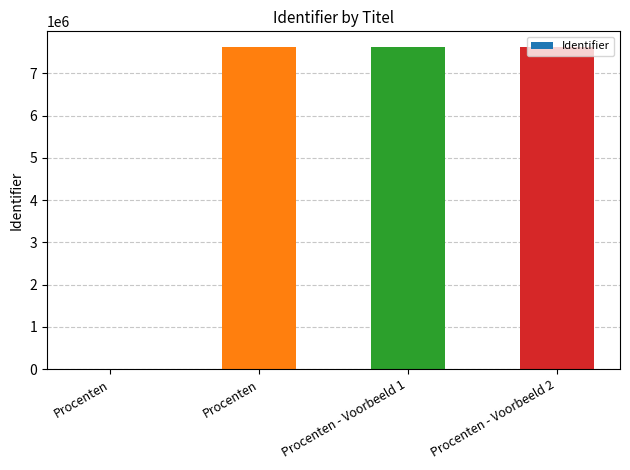

How many positive values are there?

3